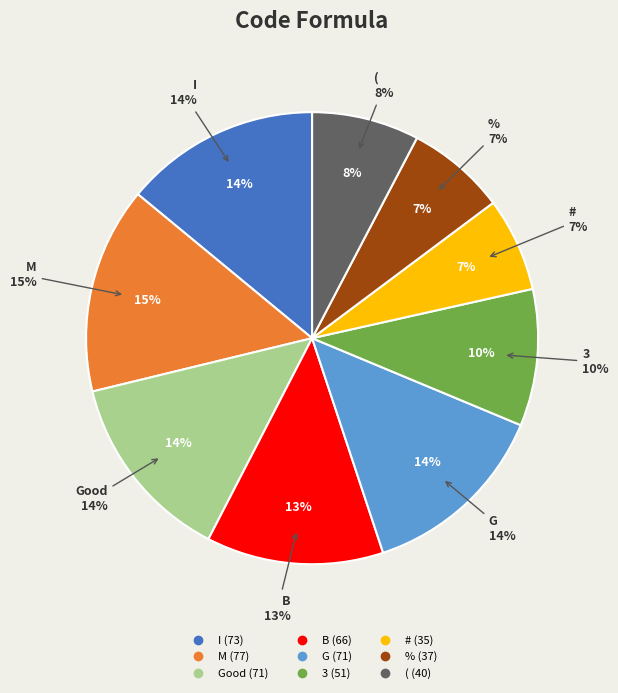

What is the change in value from % to (?

+3